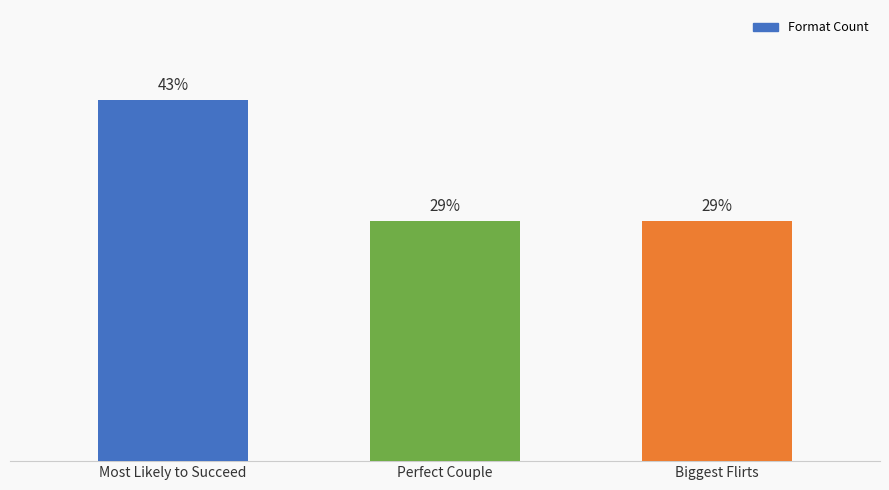

What position from the right is Perfect Couple?

2